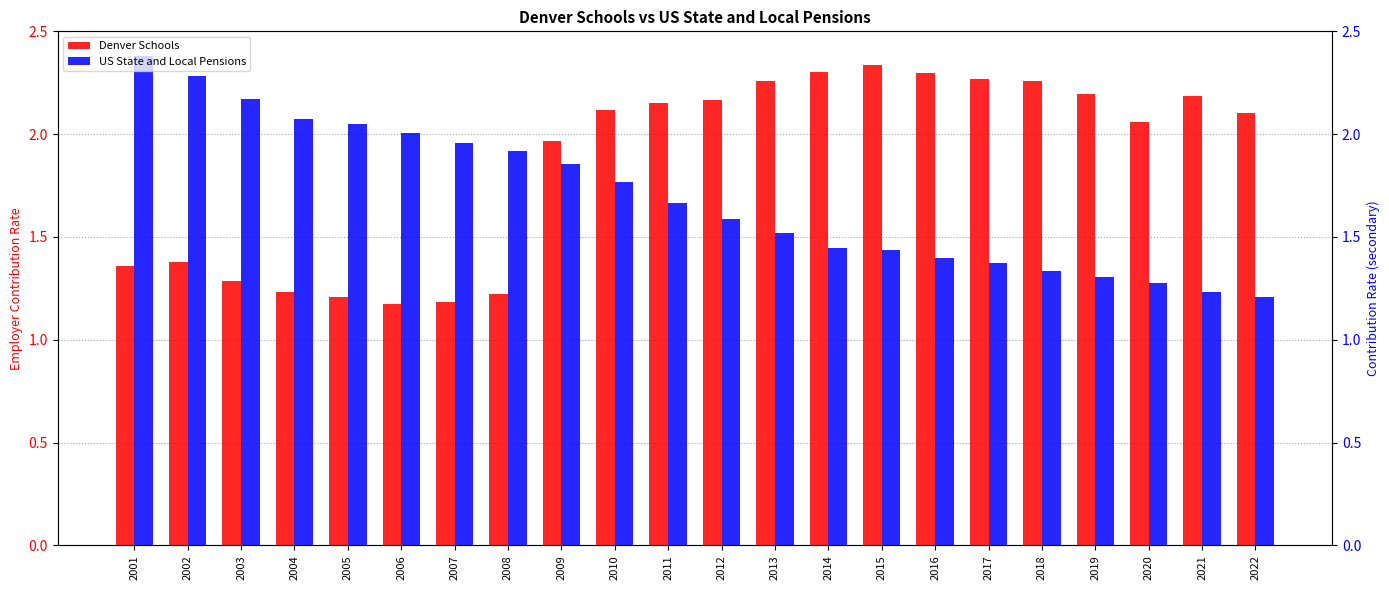

Rank the series at 2011 from highest to lowest value.

Denver Schools, US State and Local Pensions